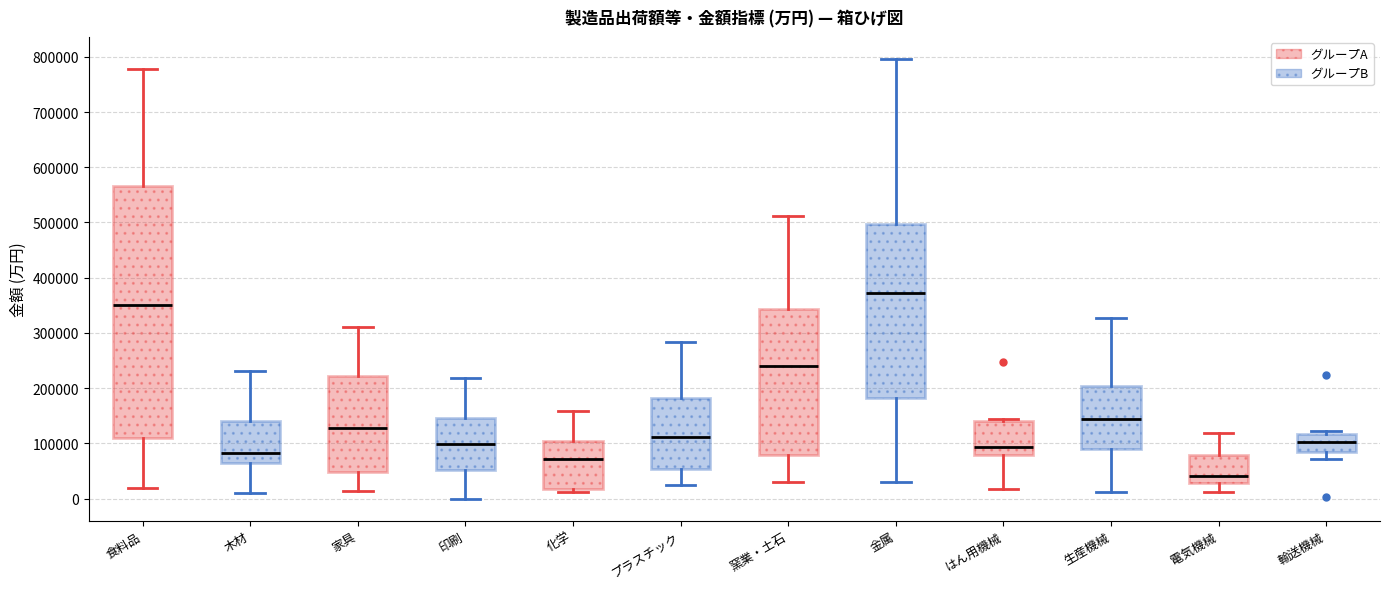

Which box is the tallest, from its lower edge to its upper edge?

食料品